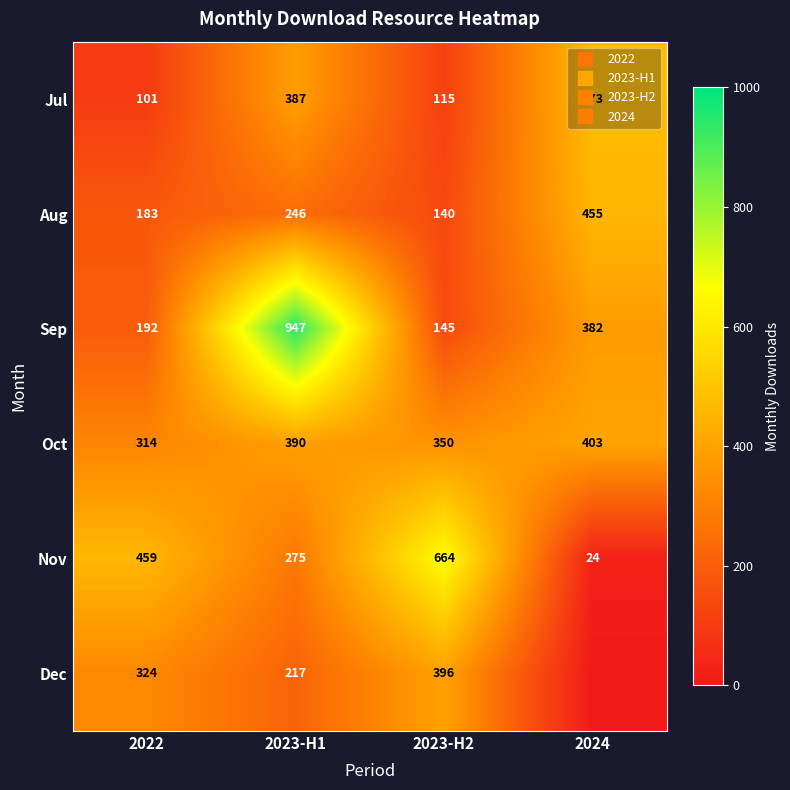

What is the sum of the Dec values at 2023-H2 and 2024?

396